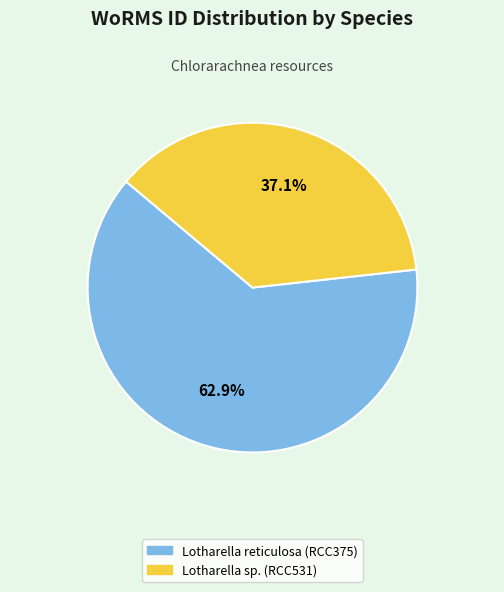

How many segments does this pie chart have?

2